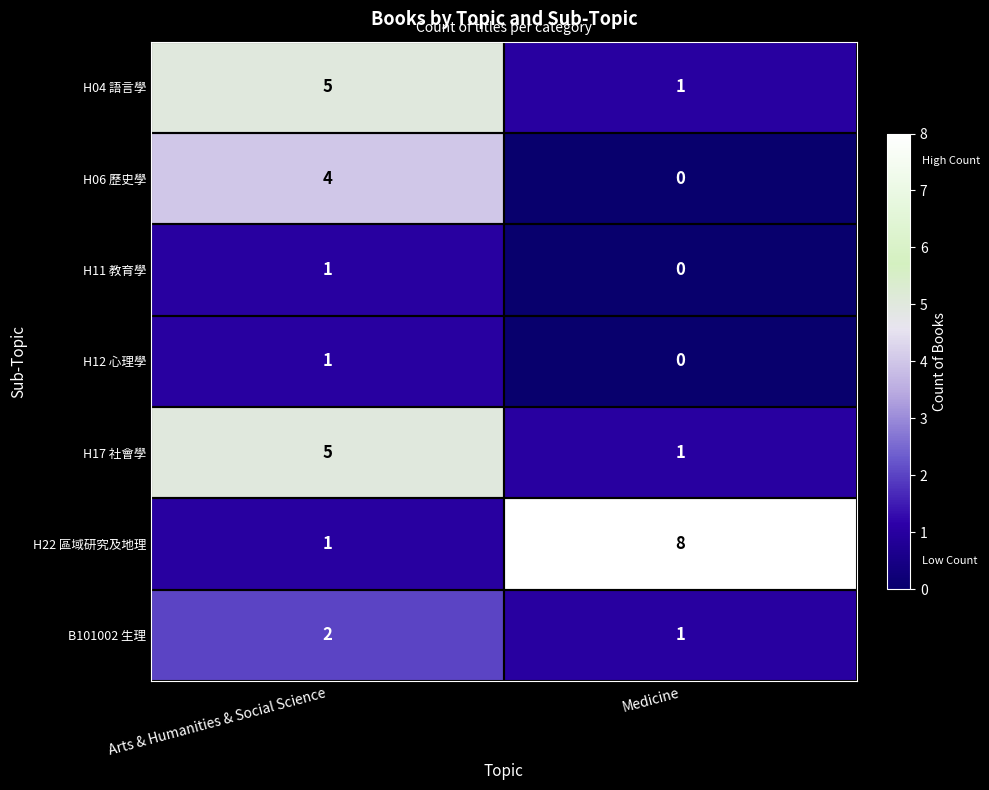

What is the spread (max minus min) of values at Arts & Humanities & Social Science?

4